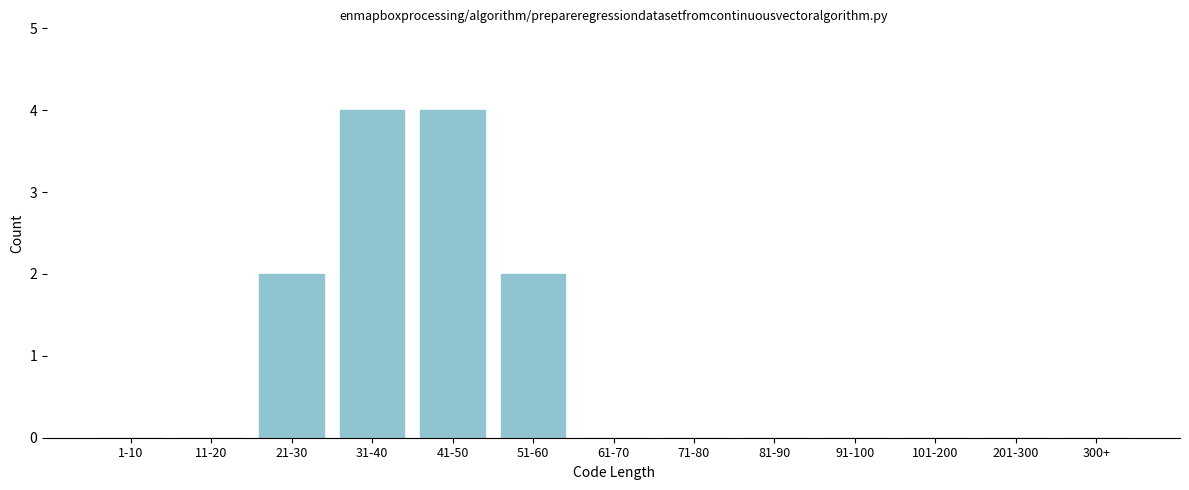

Reading right to left, extract all data points from this chart.

300+=0	201-300=0	101-200=0	91-100=0	81-90=0	71-80=0	61-70=0	51-60=2	41-50=4	31-40=4	21-30=2	11-20=0	1-10=0